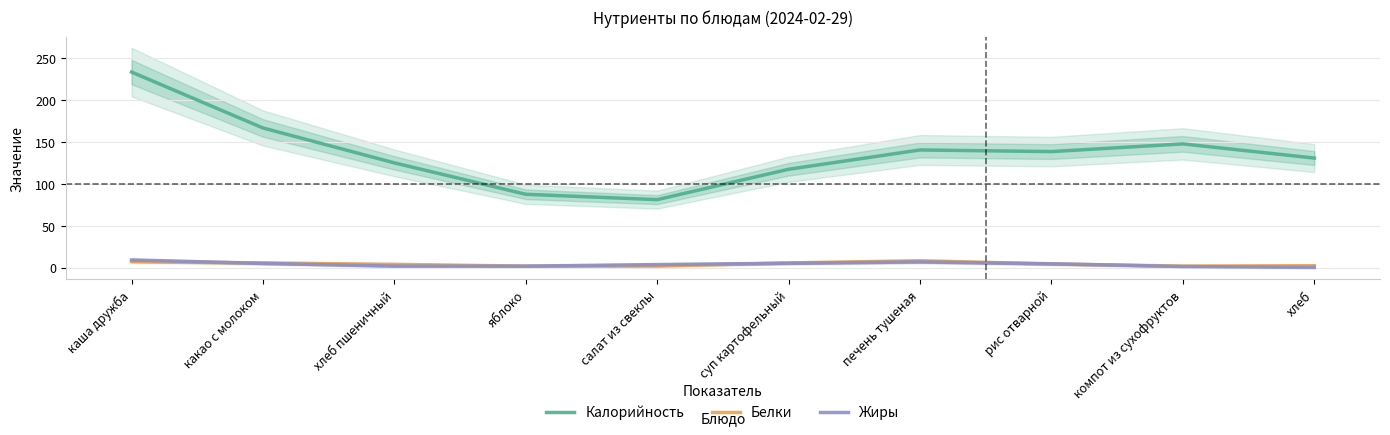

What is the label of the 5th point from the right?

суп картофельный